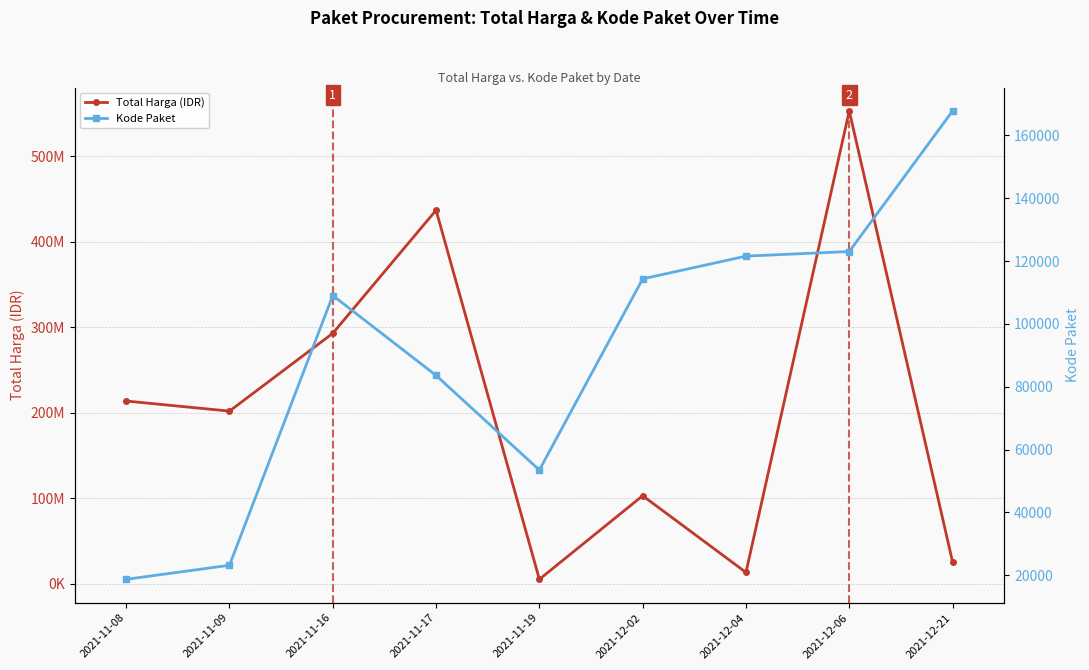

In Kode Paket, how many points are lower than both neighbors (excluding endpoints)?

1